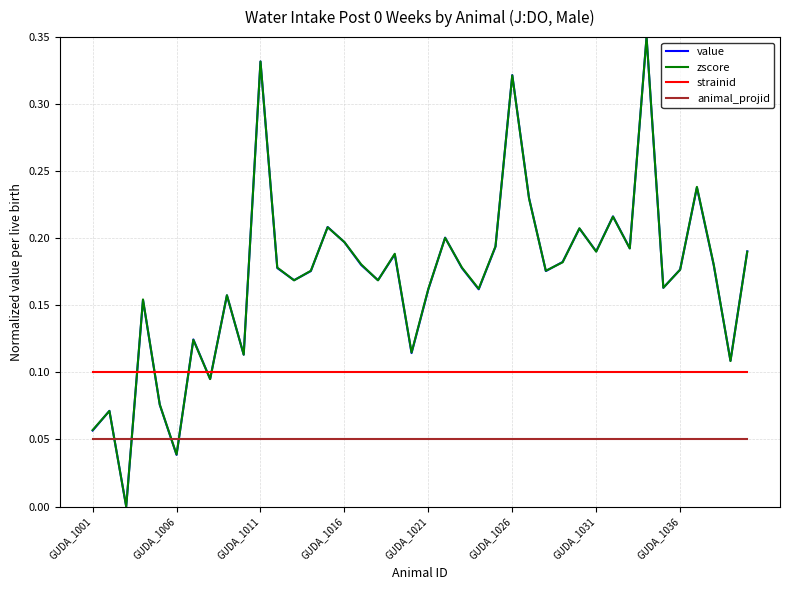

True or false: strainid and zscore cross at least once.

True